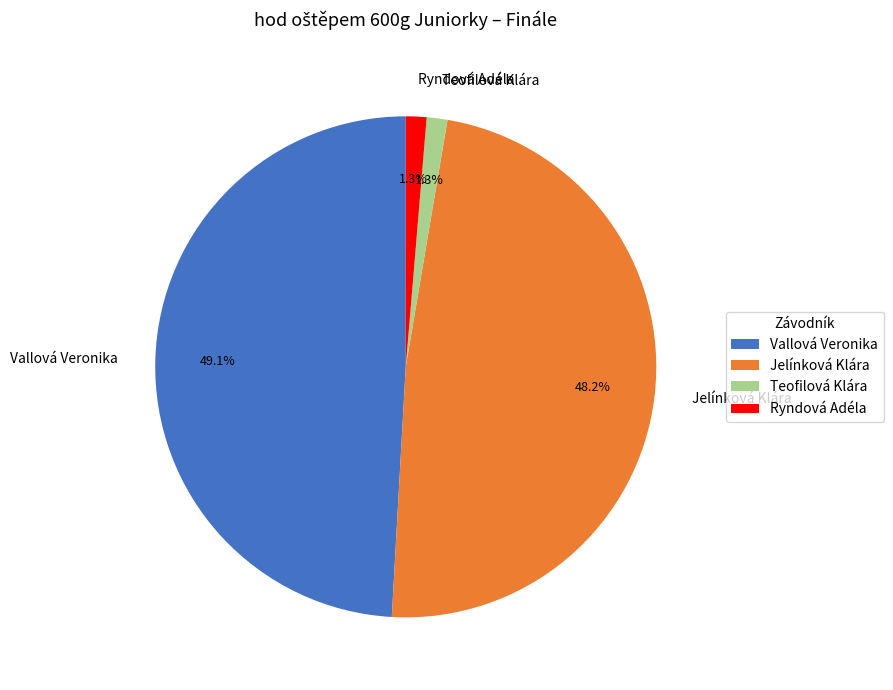

The Vallová Veronika slice represents 42% of the pie. True or false?

False